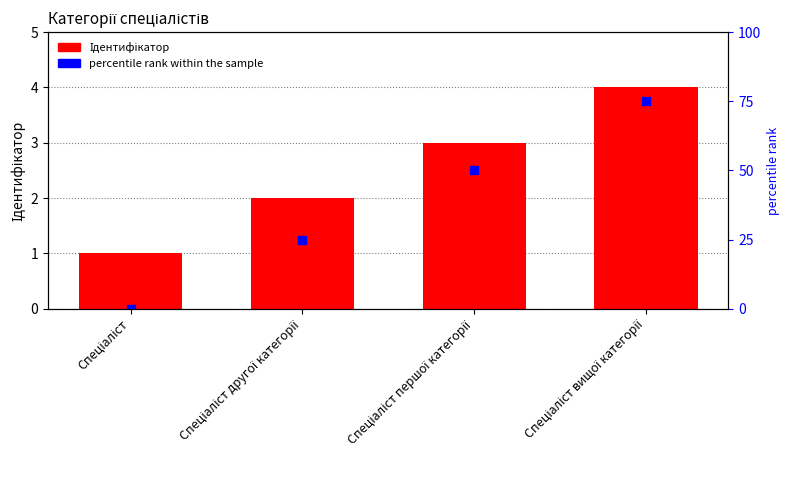

What is the highest value of the percentile rank within the sample series?

75